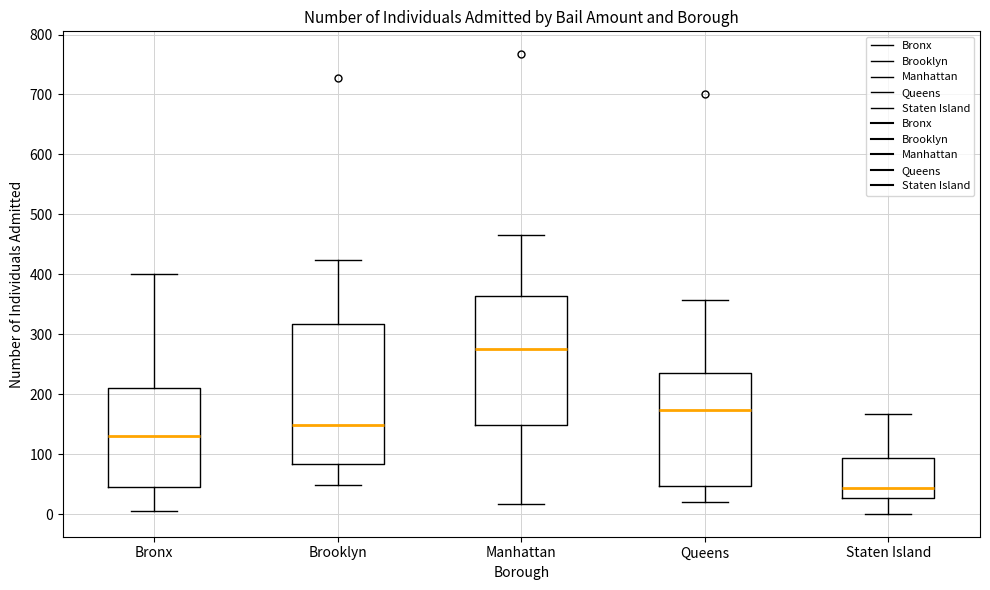

Reading left to right, transcribe this box plot: for each box, give where its median line is, the range the box spans, and where its two whiskers end, as read against the y-axis. The values are not printed on the chart, so give them approximately, as read against the axis.

Bronx: median 130, box 50 to 210, whiskers 10 to 400
Brooklyn: median 150, box 80 to 320, whiskers 50 to 420
Manhattan: median 280, box 150 to 360, whiskers 20 to 470
Queens: median 170, box 50 to 240, whiskers 20 to 360
Staten Island: median 40, box 30 to 90, whiskers 0 to 170